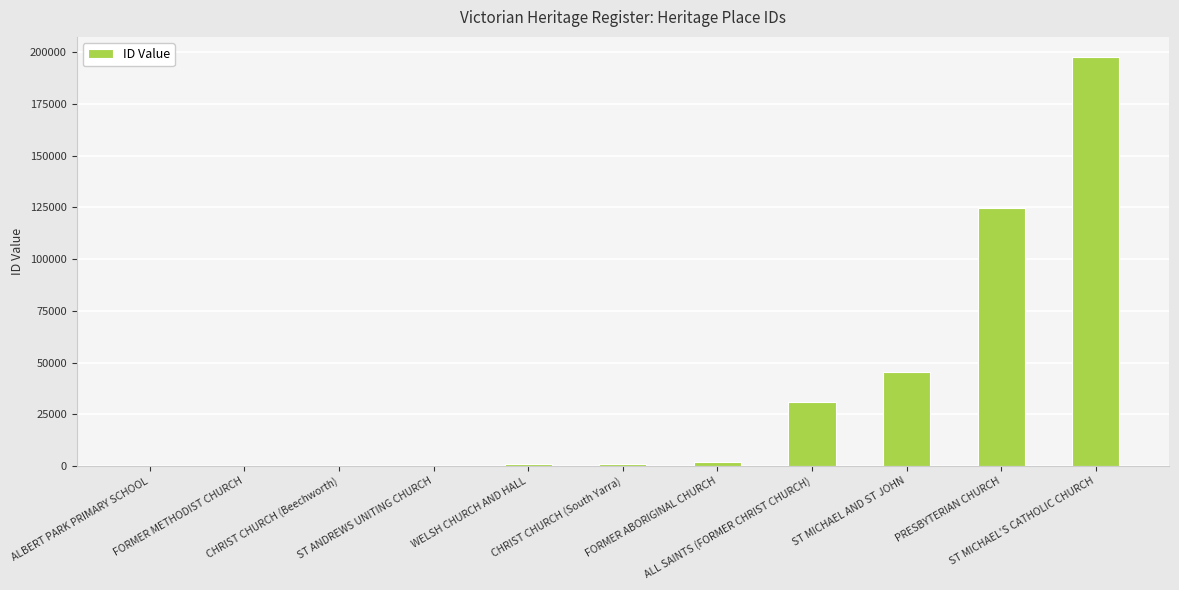

What is the maximum value shown in the chart?

197507